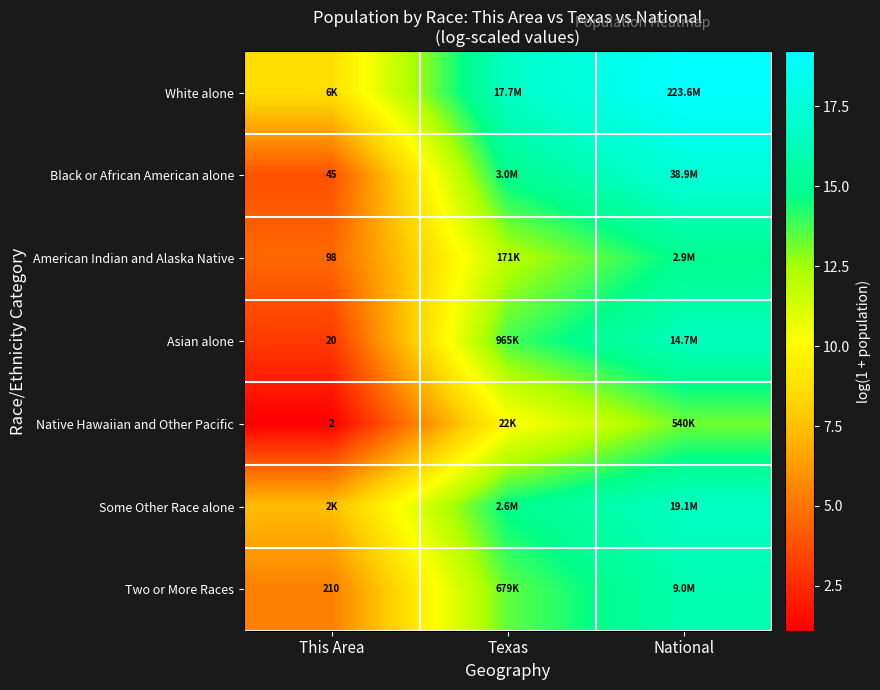

What is the sum of all White alone values?

44.6